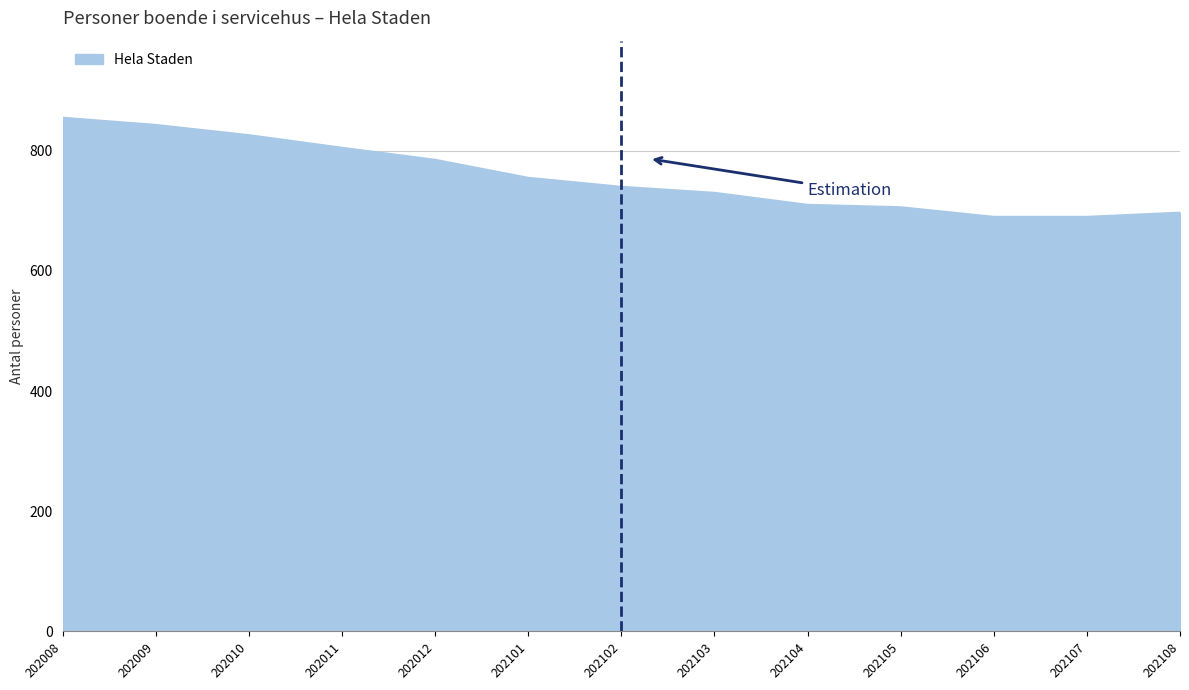

How many series are shown in this chart?

1